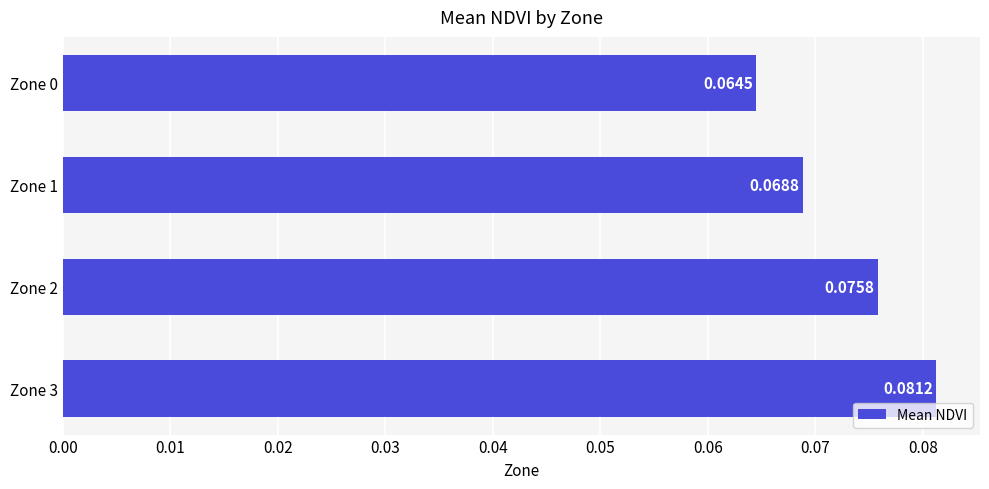

Rank the categories by value from highest to lowest.

Zone 3, Zone 2, Zone 1, Zone 0